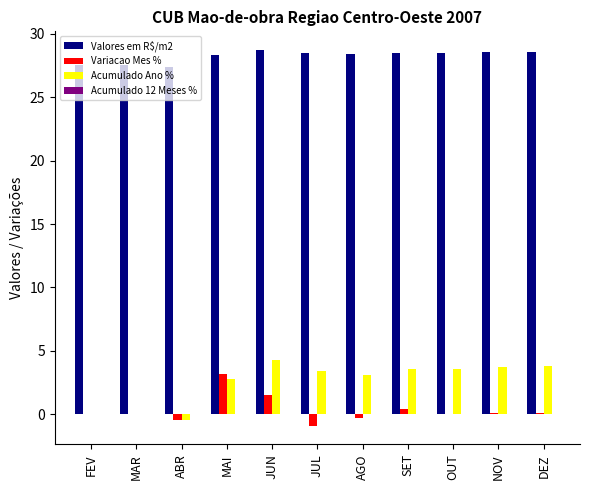

The value of Valores em R$/m2 at AGO is 28.4. True or false?

True